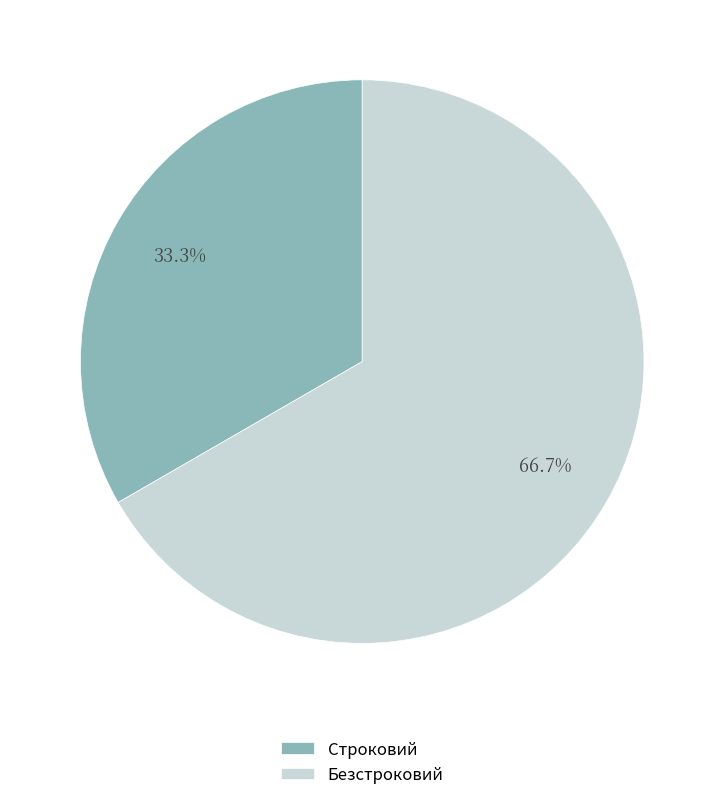

What percentage is the Безстроковий slice, to the nearest percent?

67%